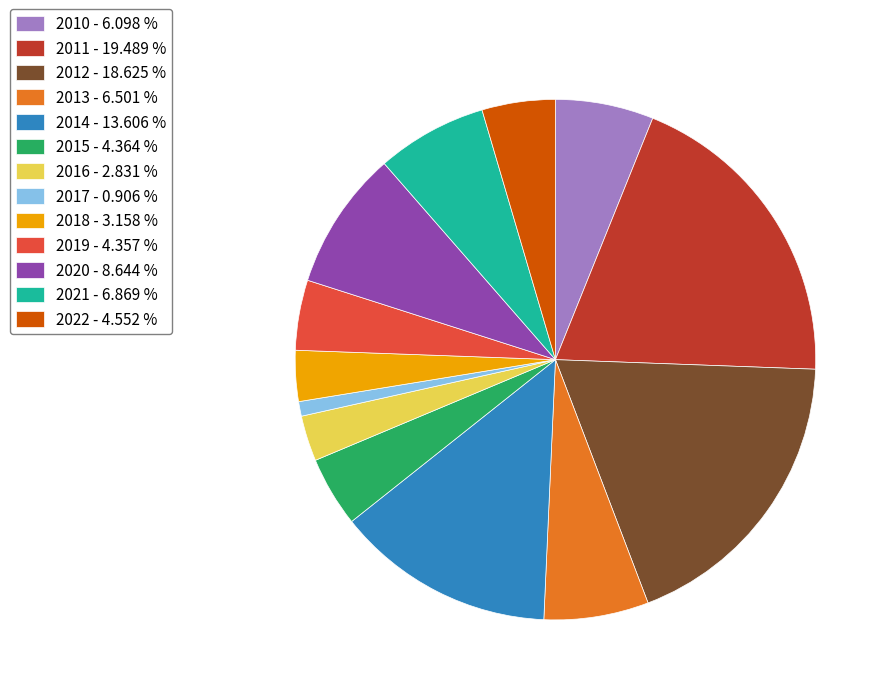

True or false: 2013 accounts for 7% of the total.

True